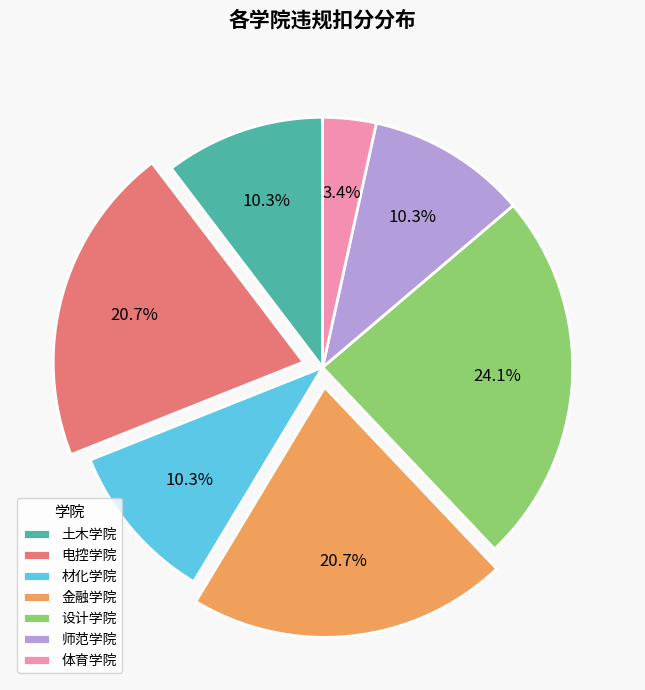

Is 体育学院 the majority of the pie?

No